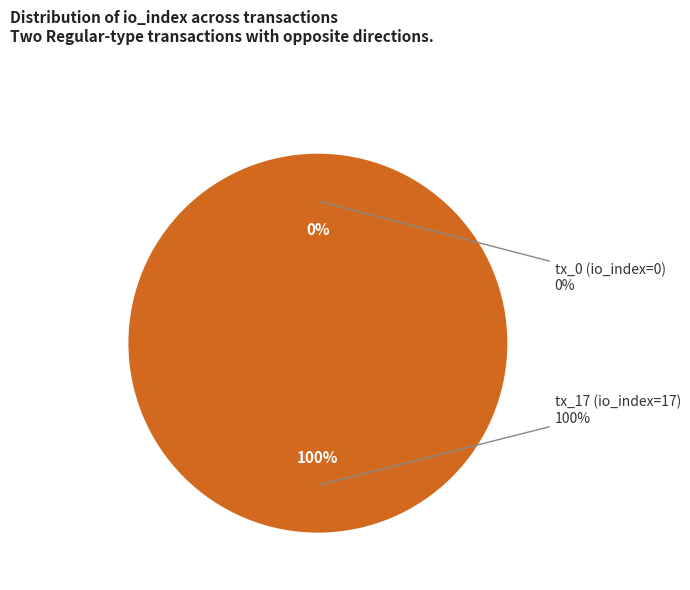

How many segments does this pie chart have?

2